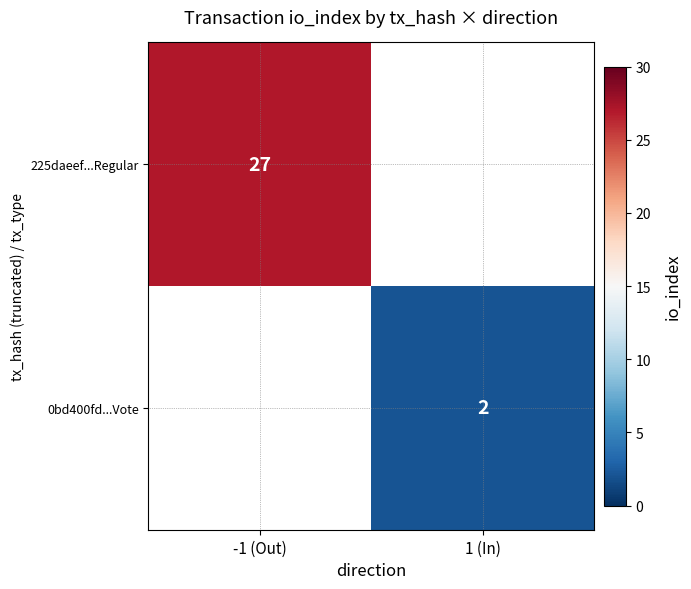

Count the number of categories in the chart.

2